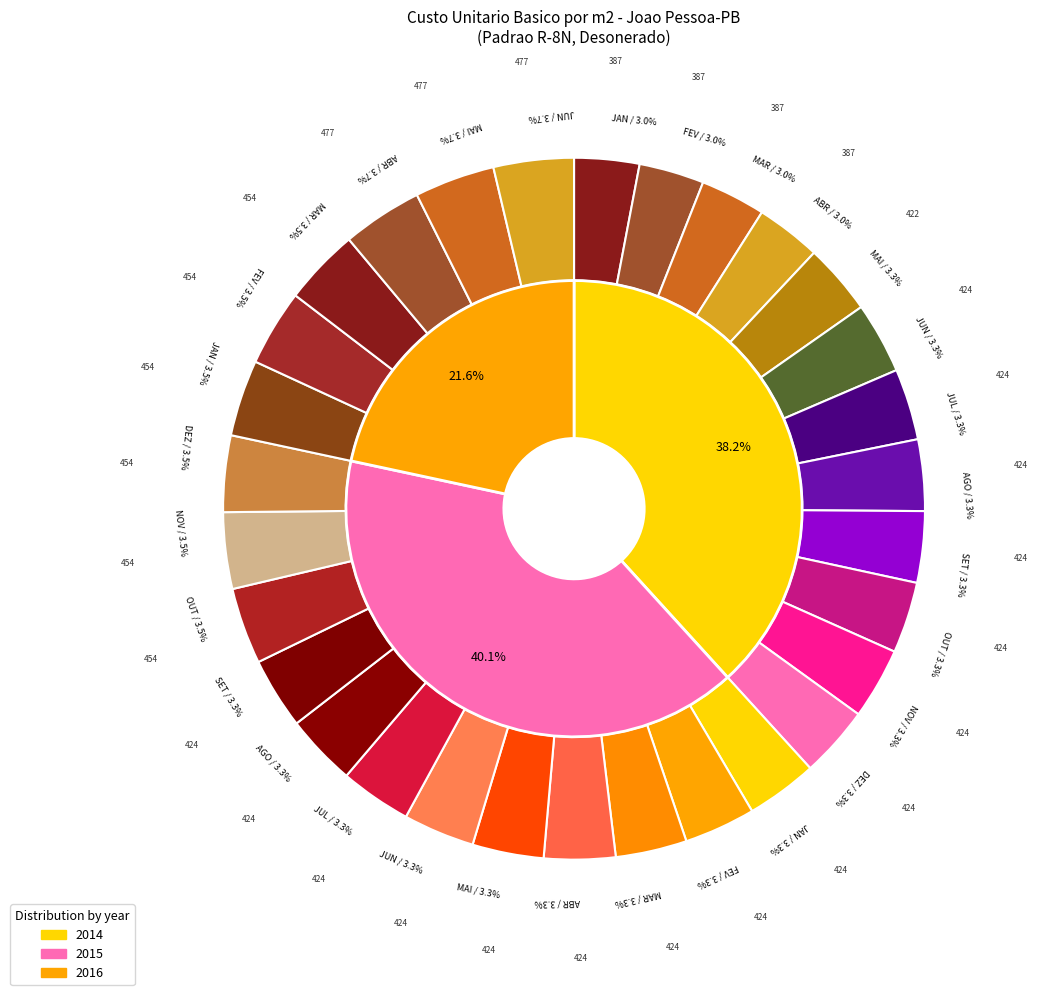

Does 7 represent more than half of the total?

No